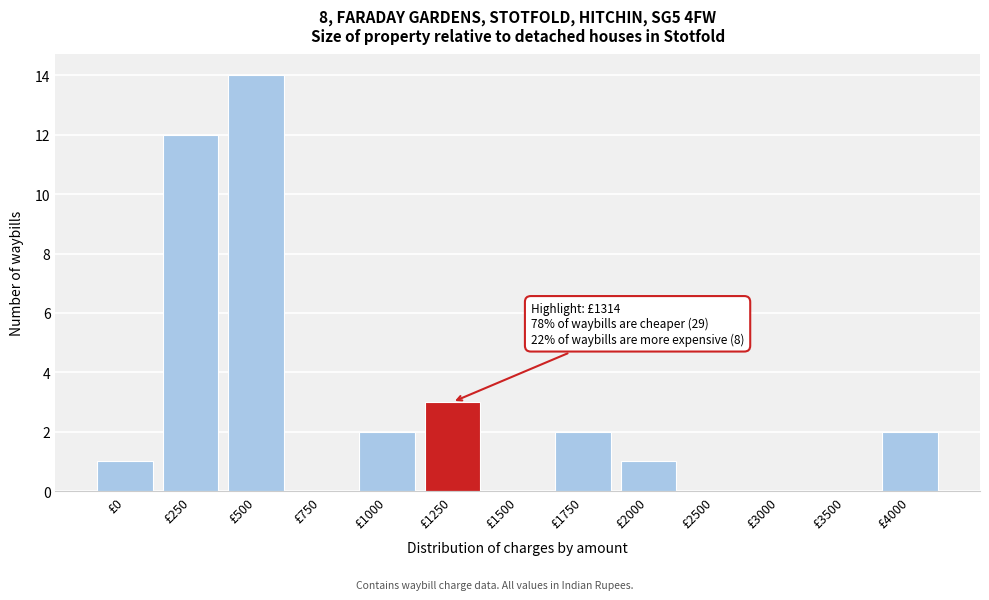

Reading left to right, list all the values displayed in this chart.

£0=1	£250=12	£500=14	£750=0	£1000=2	£1250=3	£1500=0	£1750=2	£2000=1	£2500=0	£3000=0	£3500=0	£4000=2